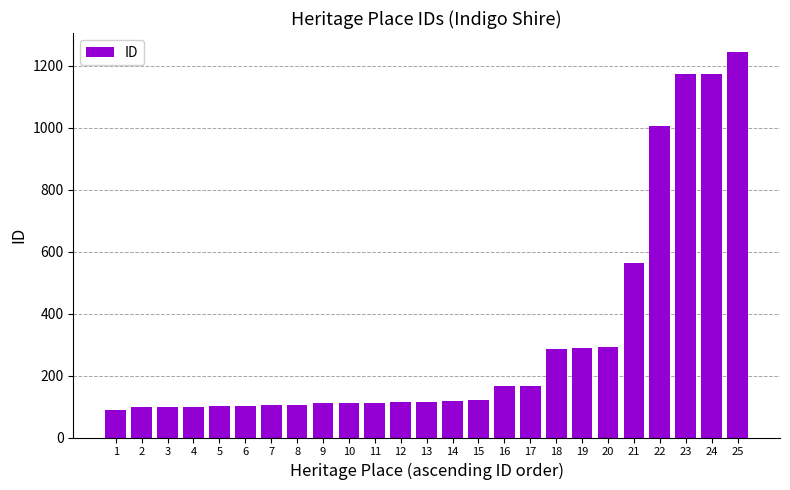

Does the chart contain any negative values?

No